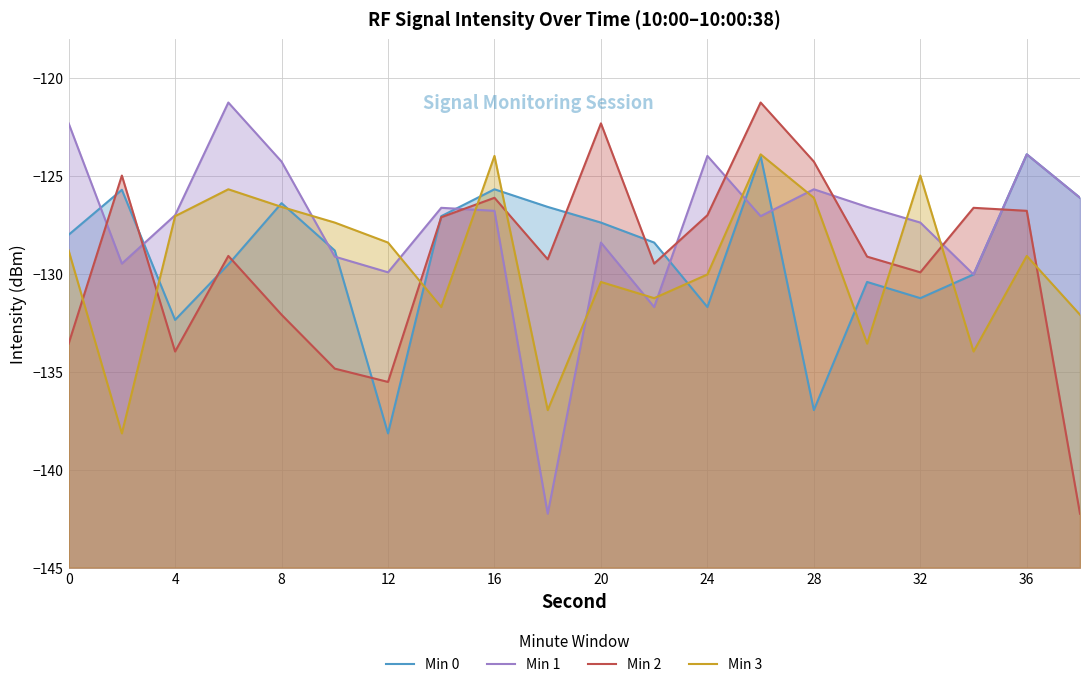

Which series ends up on top after the final intersection of Min 1 and Min 2?

Min 1